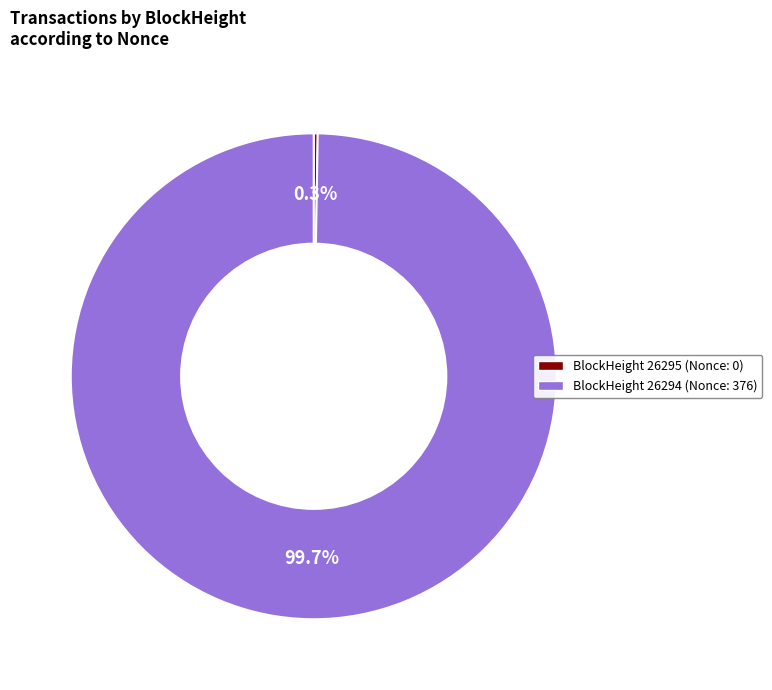

Does any single category account for the majority?

Yes